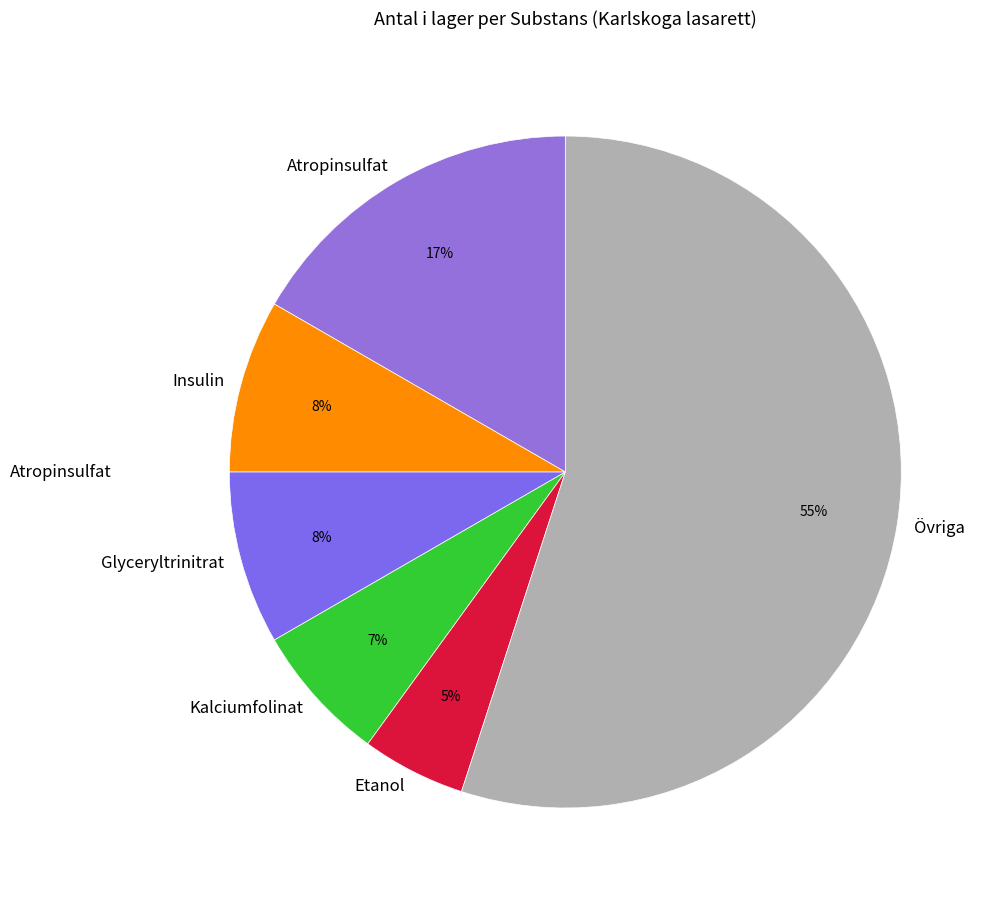

To the nearest percent, what is the difference between the largest and smallest slice percentages?

50%